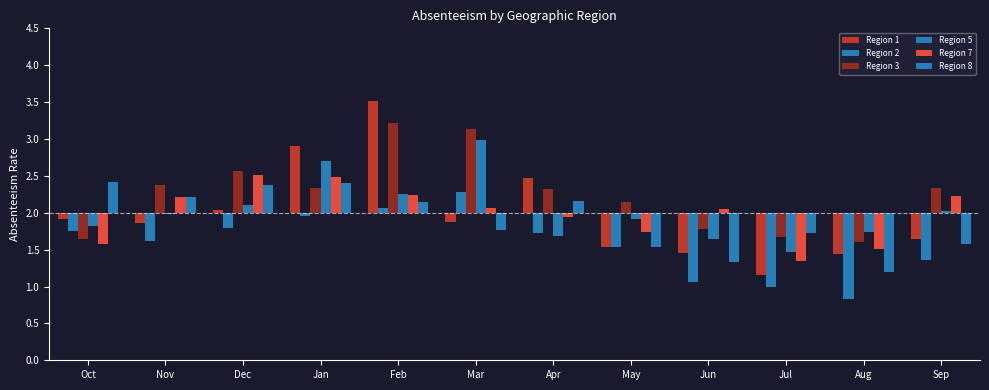

The Region 3 series shows 0.0 at May. True or false?

False